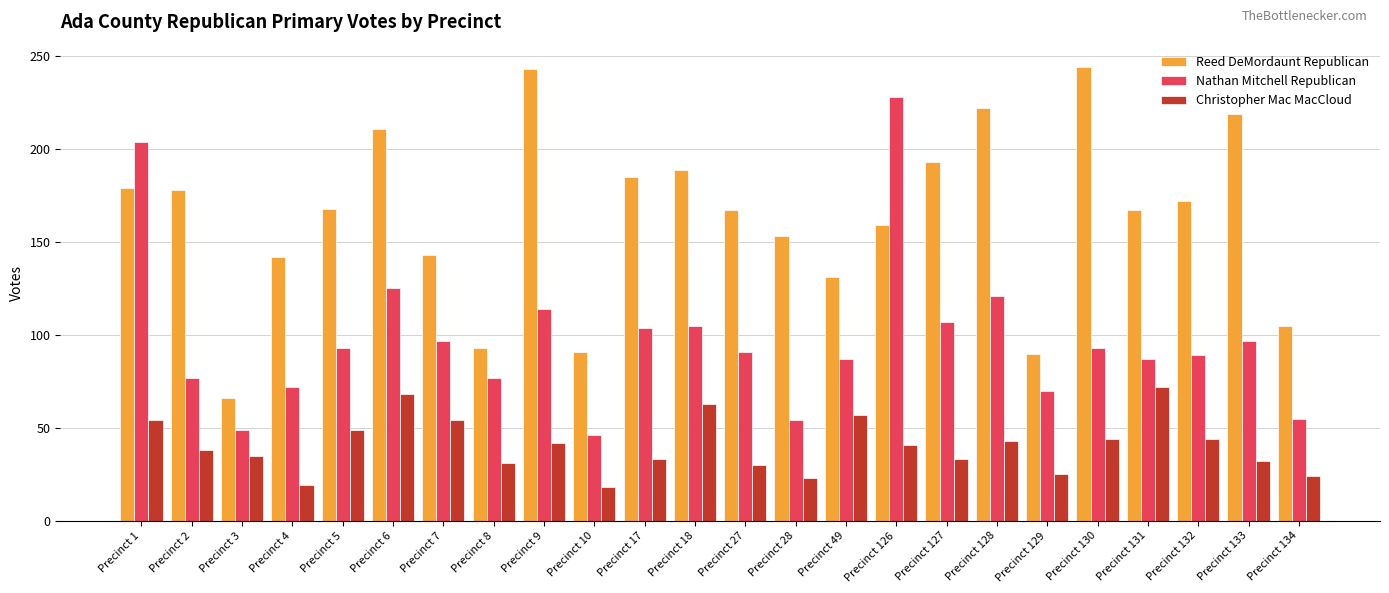

How many data points does each series have?

24